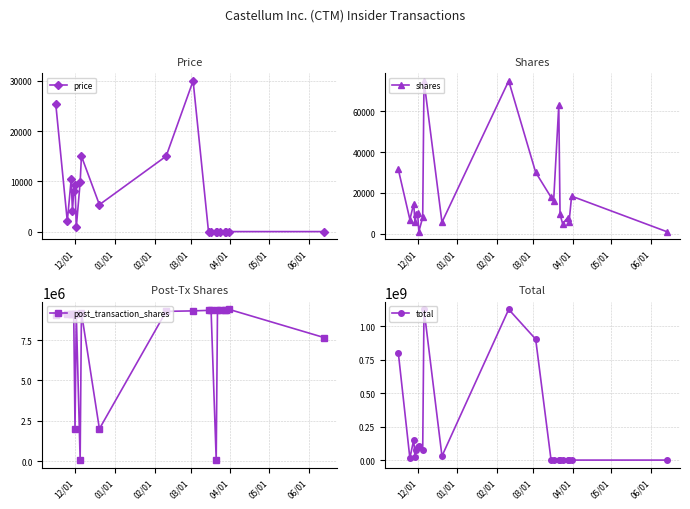

Rank the series by their maximum value, from highest to lowest.

total, post_transaction_shares, shares, price